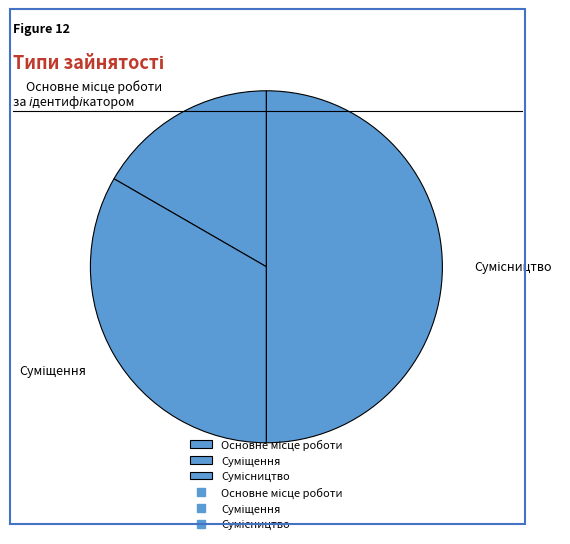

How many slices are in this pie chart?

3